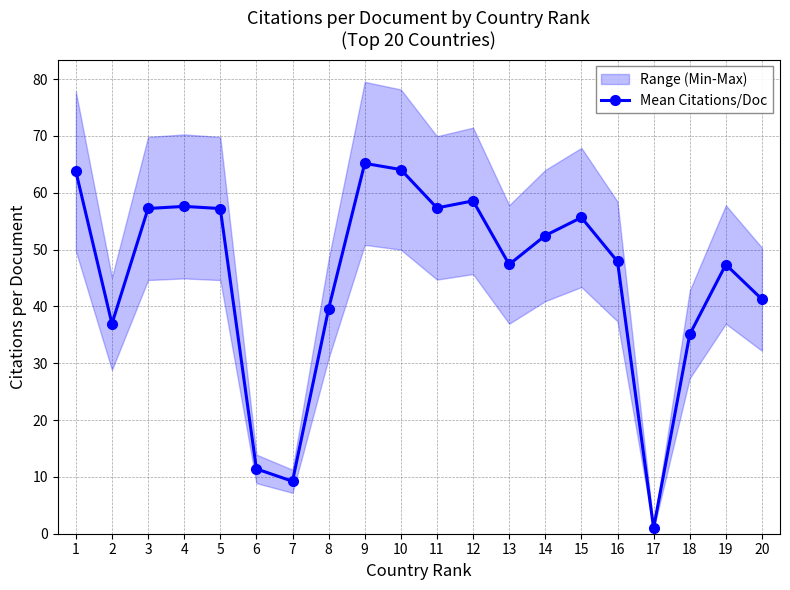

Does the chart have visible grid lines?

Yes